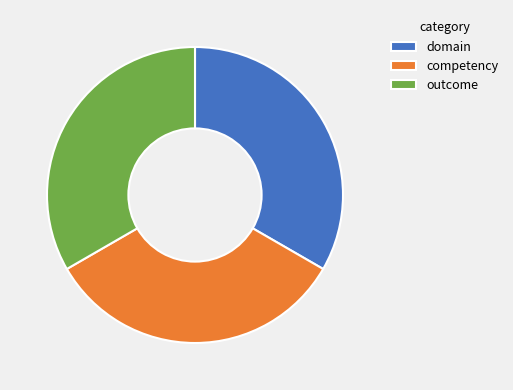

Combined, do outcome and competency account for over 50%?

Yes